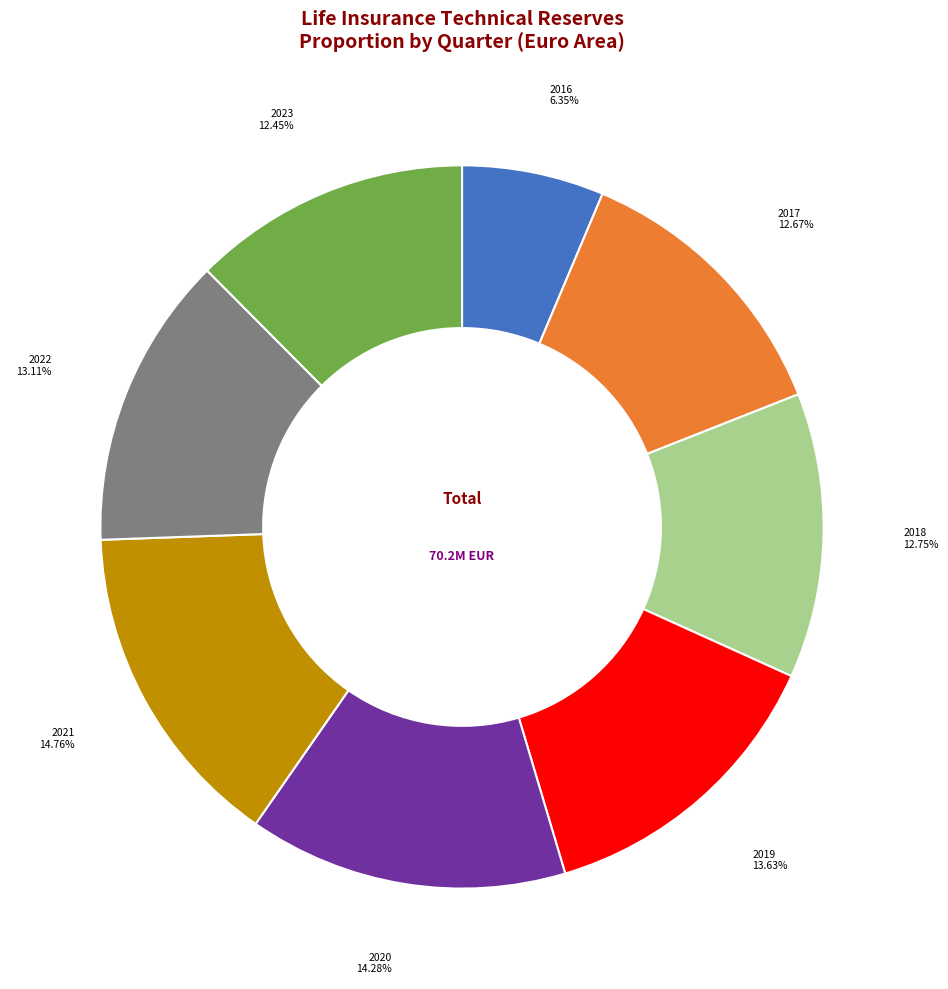

Is there any slice that represents more than half of the pie?

No